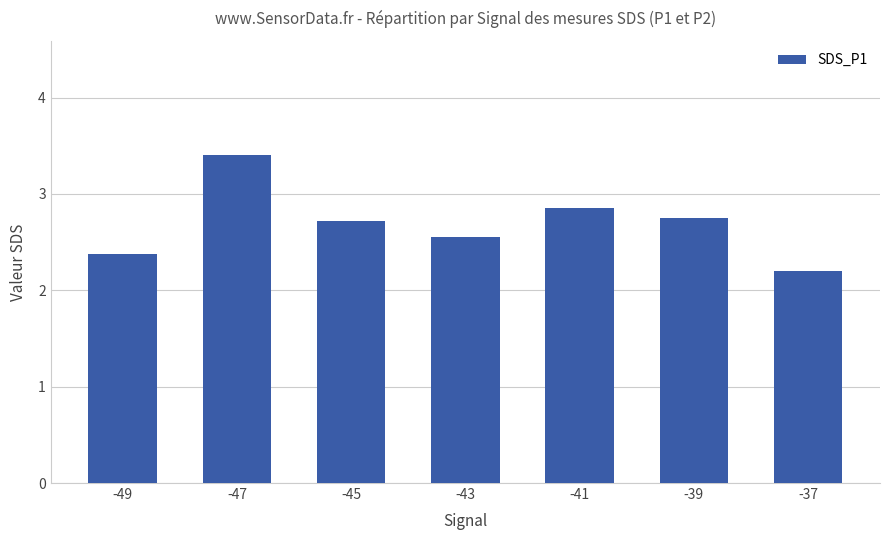

True or false: the data shows 2.1 at -47.

False